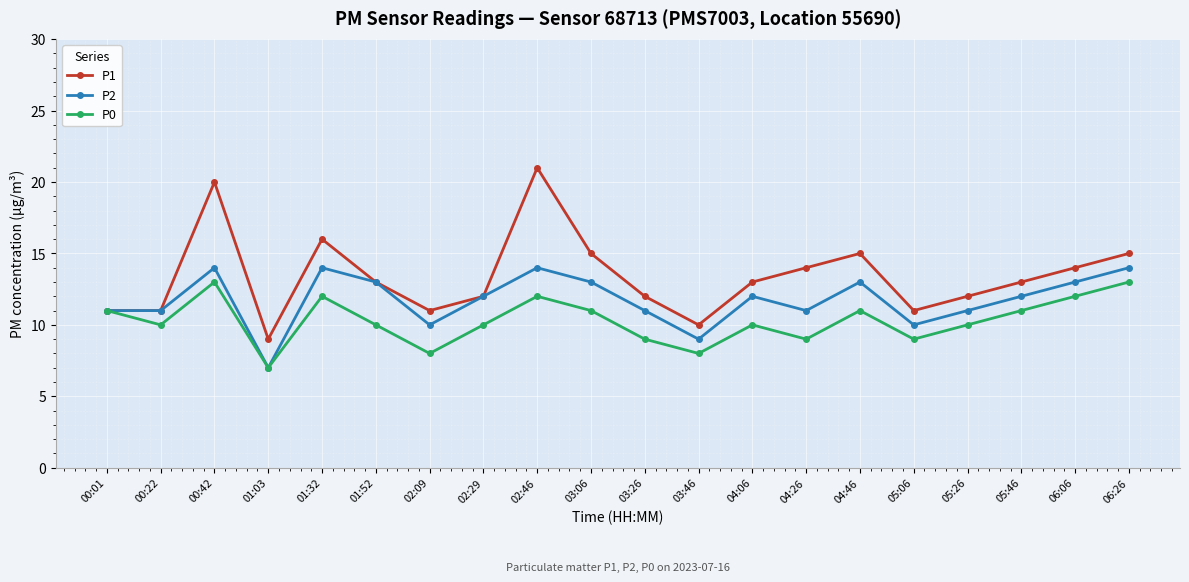

List the series in order of their overall mean, highest first.

P1, P2, P0